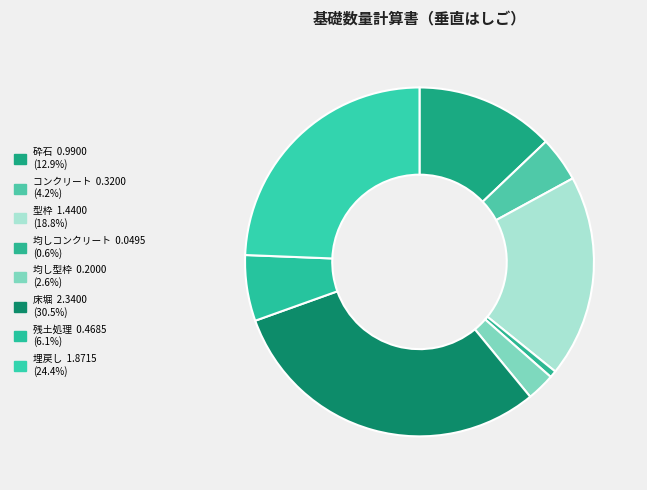

What is the change in value from コンクリート to 床堀?

+2.0